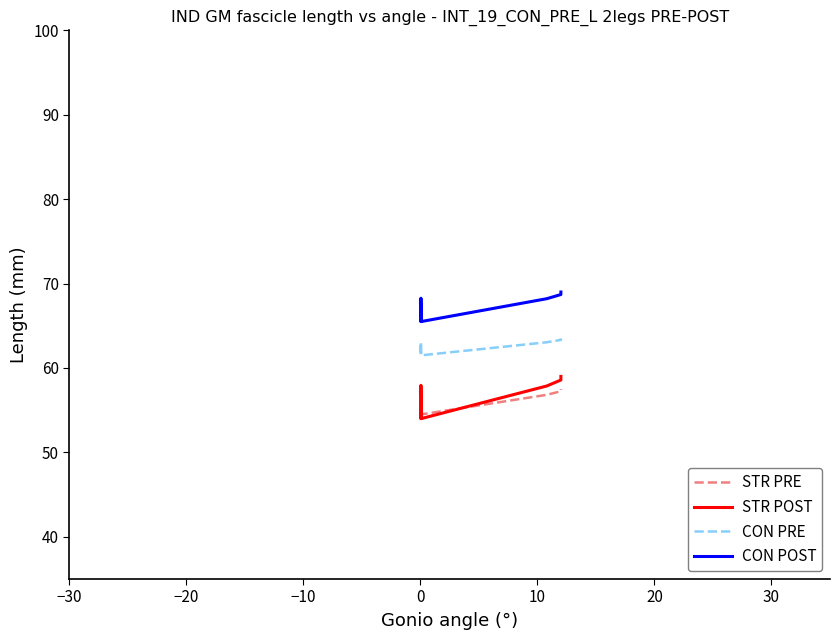

Reading right to left, what are all the values shown in this chart?

STR PRE: 57.5	57.2	56.8	54.5	56.9	56.9	56.9	54.5	54.5	56.4
STR POST: 59.0	58.6	57.9	54.0	57.9	57.9	57.9	54.0	54.0	57.1
CON PRE: 63.5	63.3	63.0	61.5	63.1	63.1	63.1	61.5	61.5	62.7
CON POST: 69.0	68.7	68.2	65.5	68.3	68.3	68.3	65.5	65.5	67.7